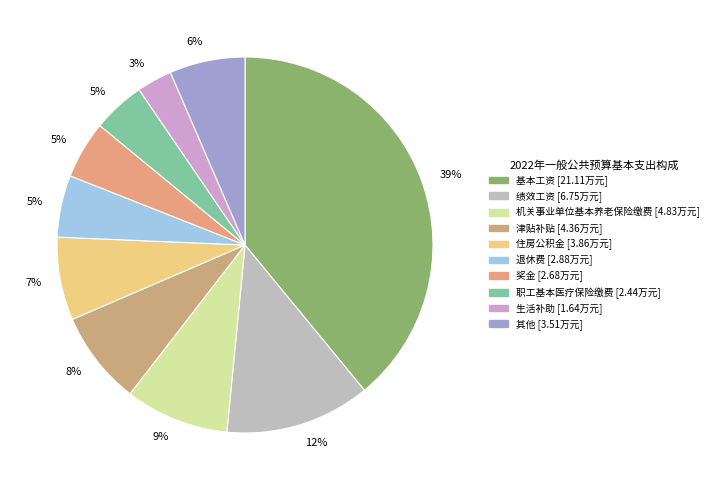

Is there any slice that represents more than half of the pie?

No